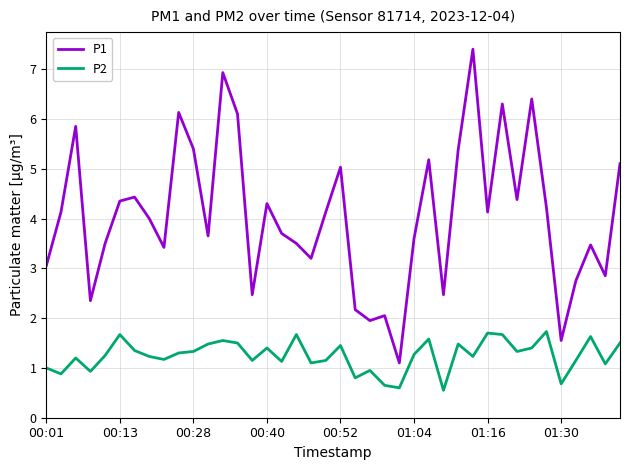

Rank the series by their maximum value, from highest to lowest.

P1, P2